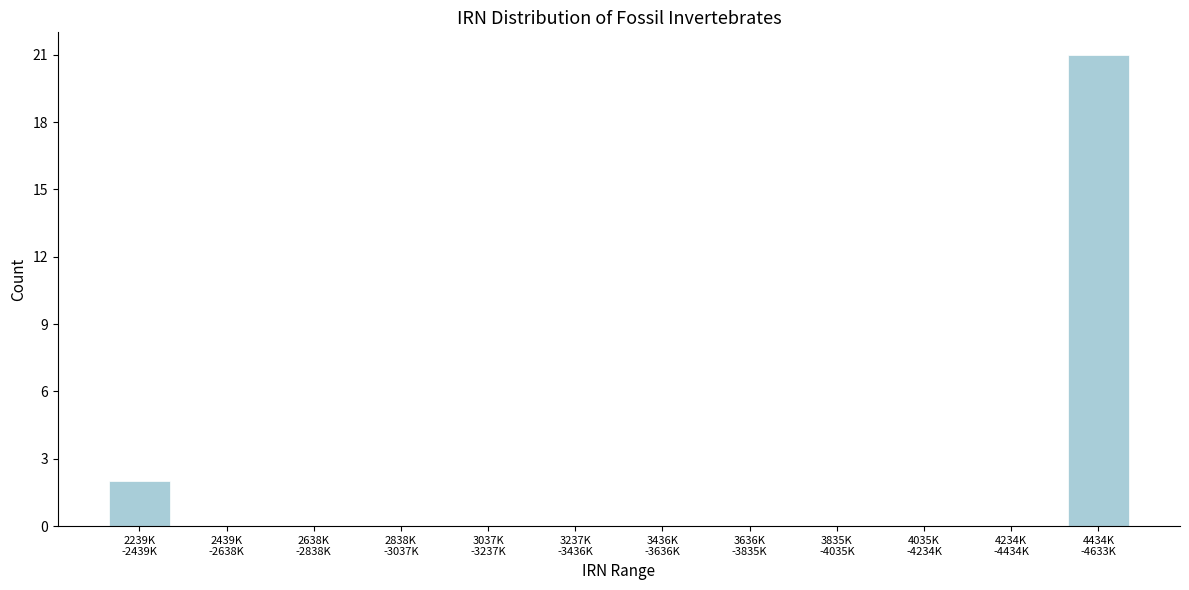

What is the maximum value shown in the chart?

21